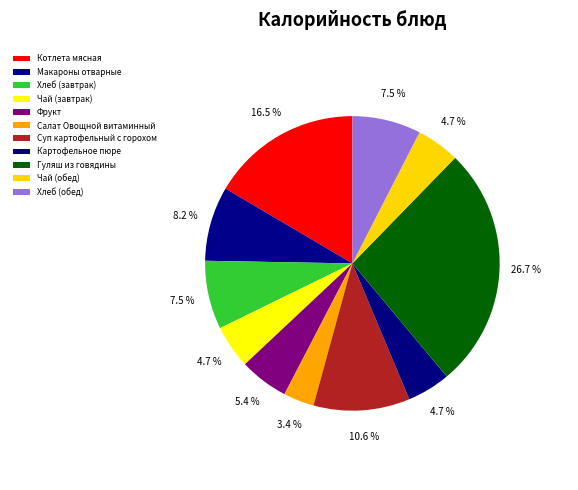

Is the sum of Фрукт and Хлеб (завтрак) greater than half?

No